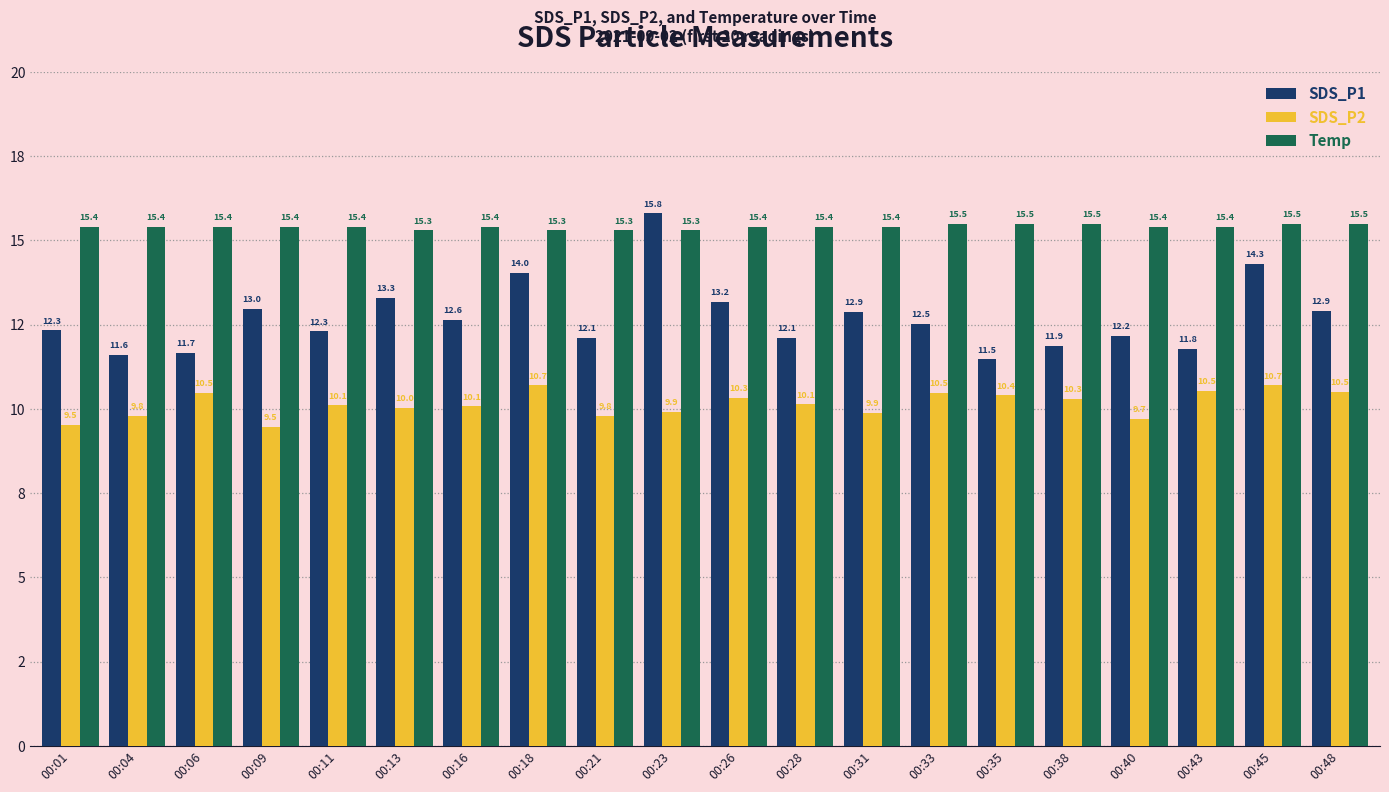

Are the bars horizontal?

No